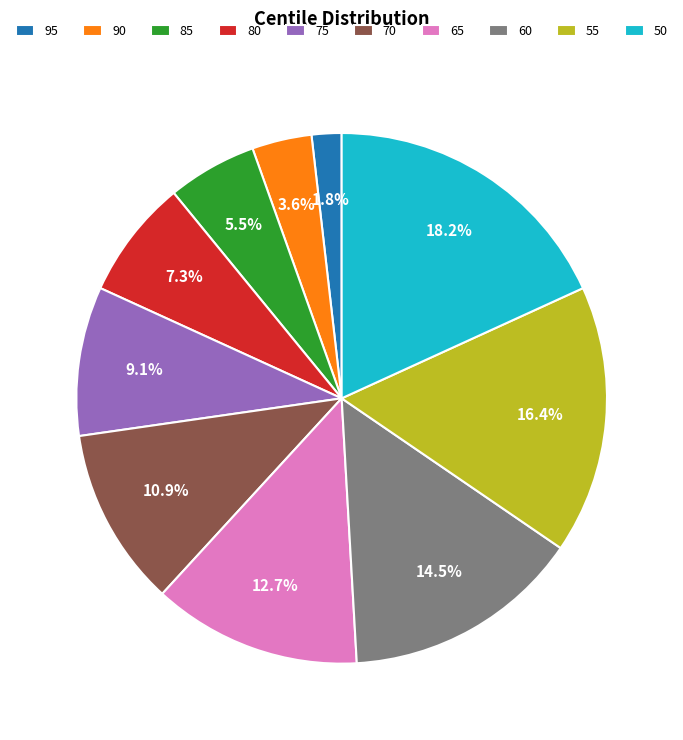

True or false: 55 accounts for 29% of the total.

False